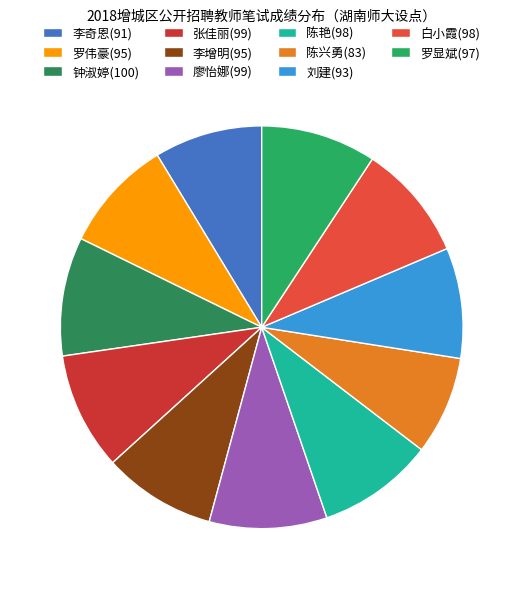

To the nearest percent, what is the difference between the 刘建(93) and 廖怡娜(99) slice percentages?

1%